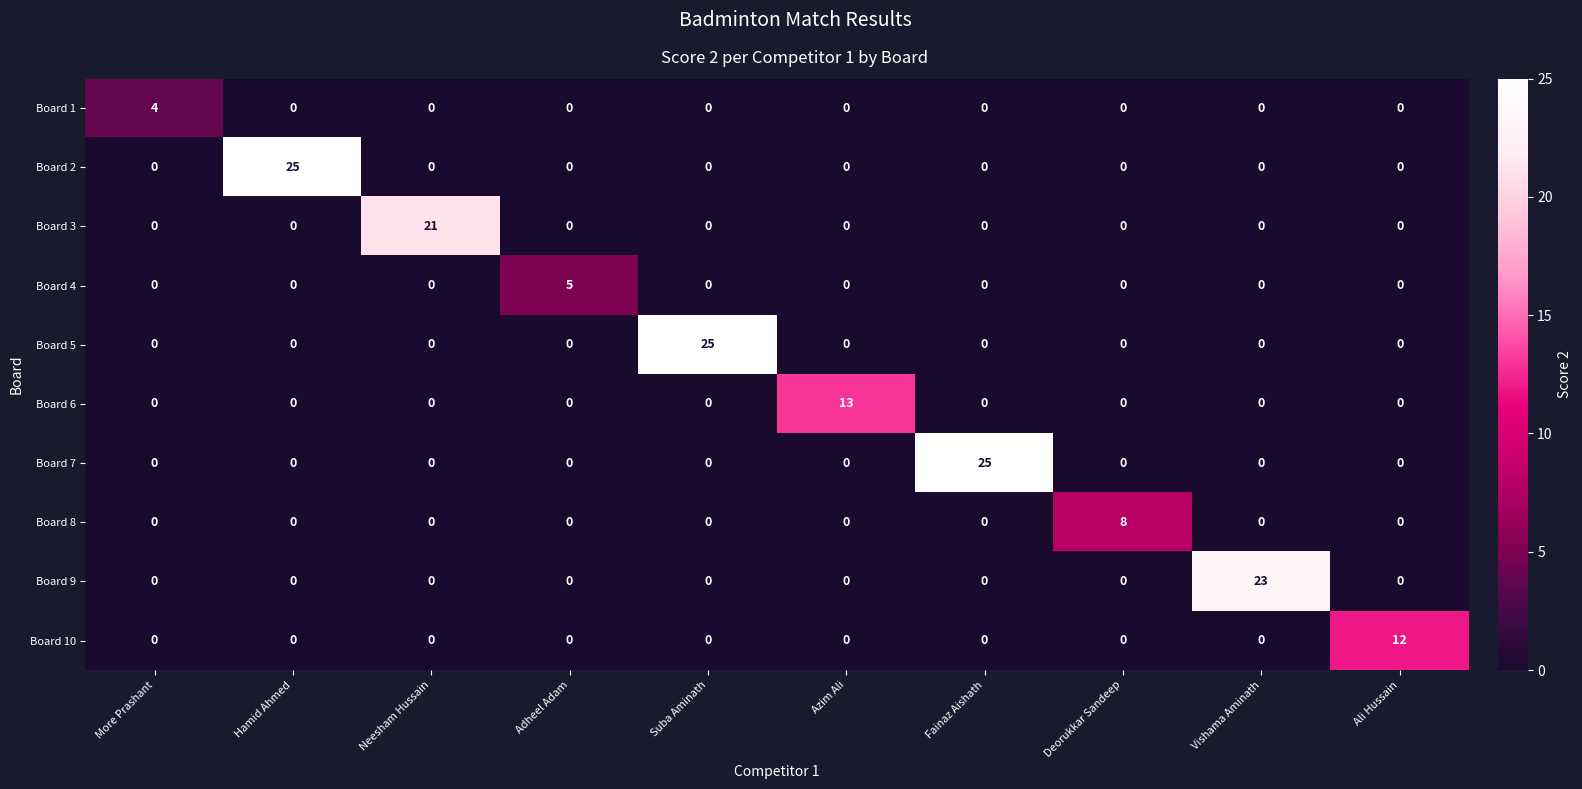

What is the greatest value displayed?

25